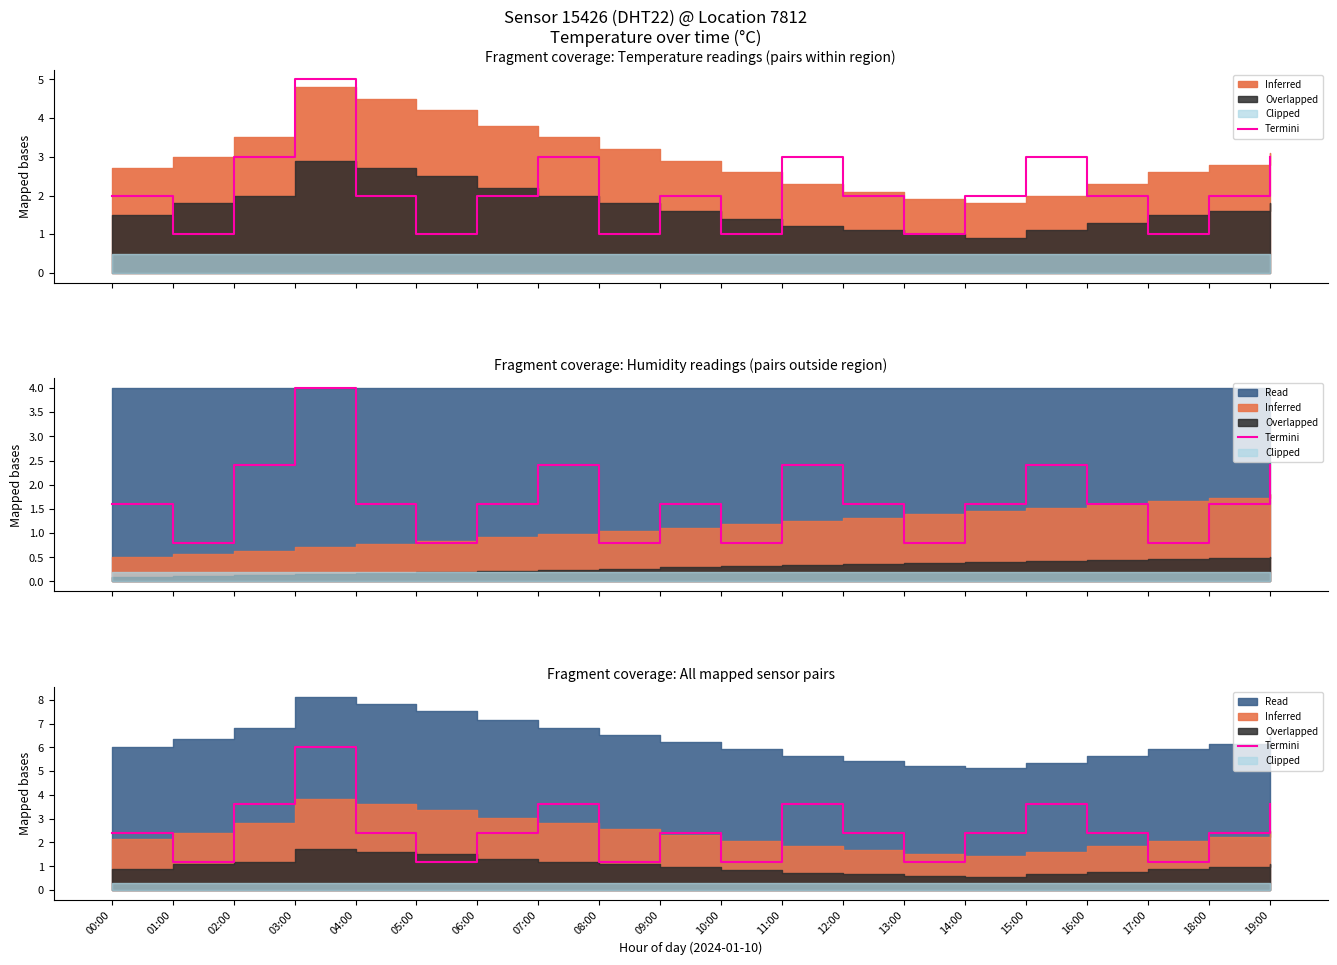

What position from the left is 01:00?

2